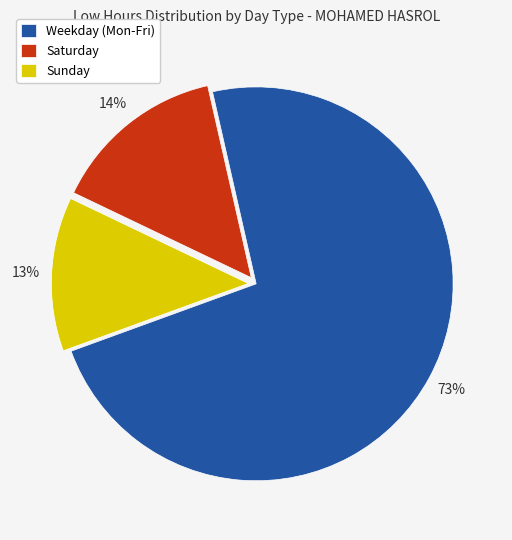

Which category has the smallest portion of the pie?

Sunday